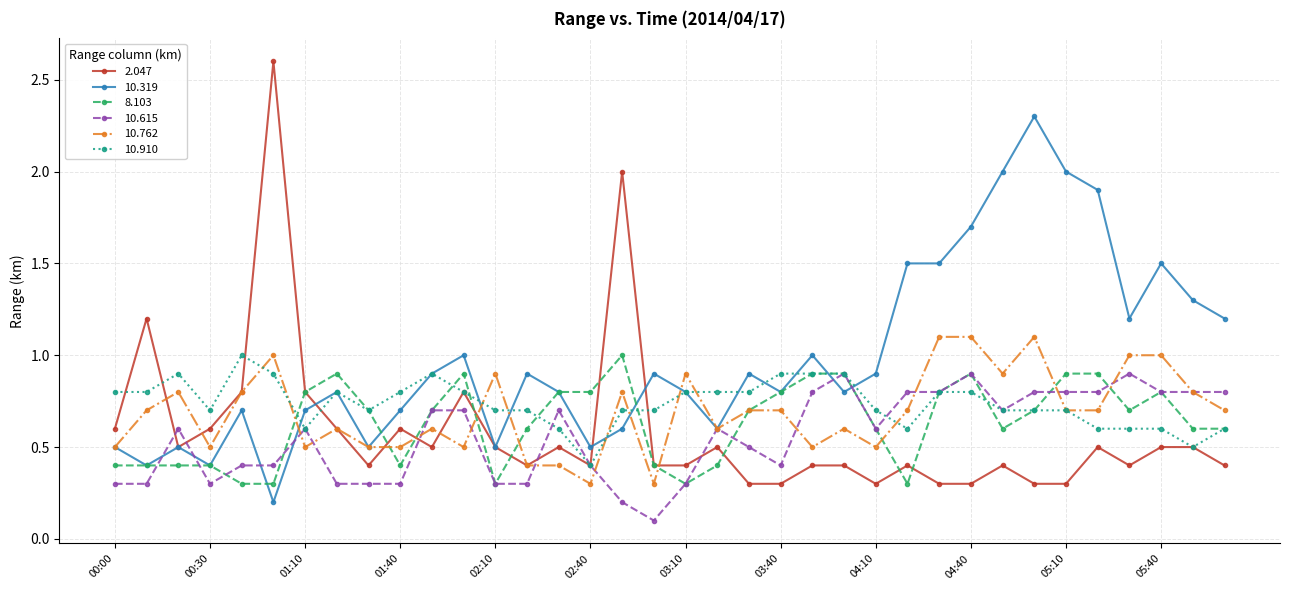

At how many categories does at least one series exceed 0?

36